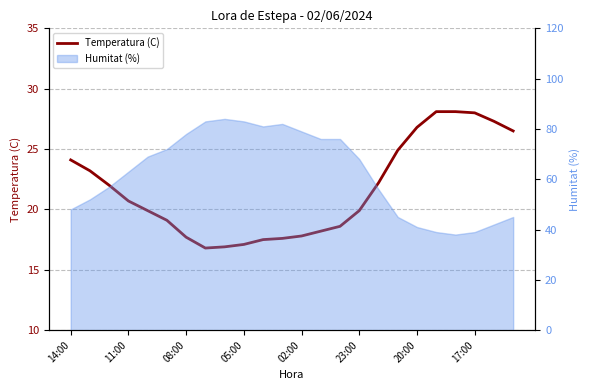

How many lines are shown in the chart?

1